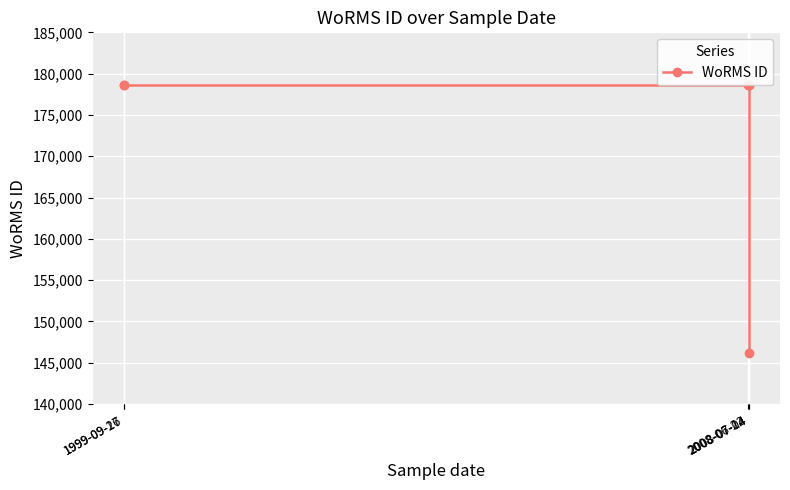

What value does the data have at 2008-06-22?

178599